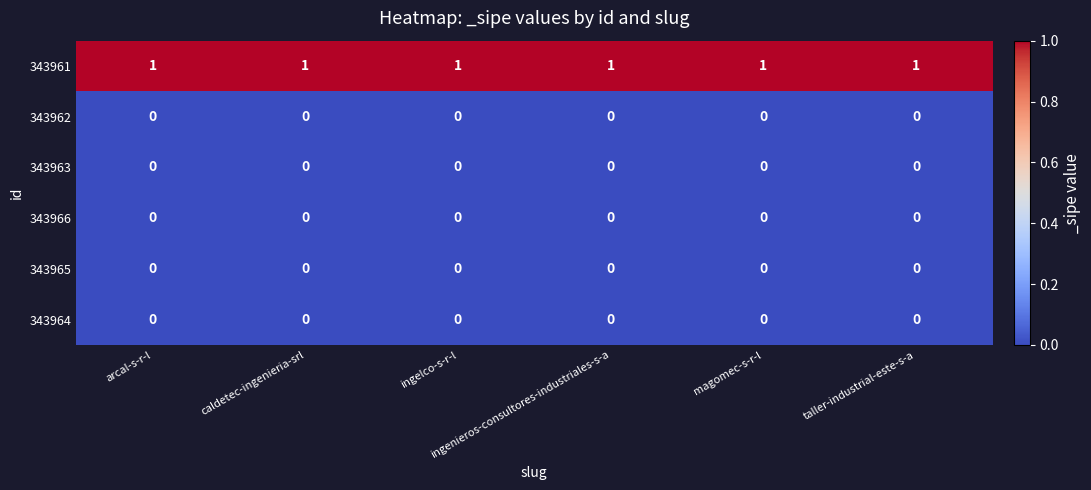

Which series has the largest total across all categories?

343961